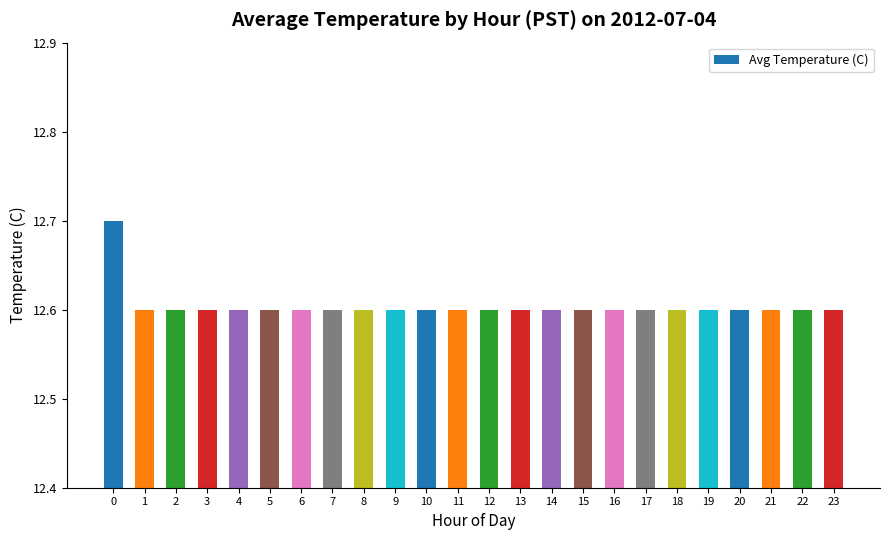

Reading right to left, extract all data points from this chart.

12.6	12.6	12.6	12.6	12.6	12.6	12.6	12.6	12.6	12.6	12.6	12.6	12.6	12.6	12.6	12.6	12.6	12.6	12.6	12.6	12.6	12.6	12.6	12.7